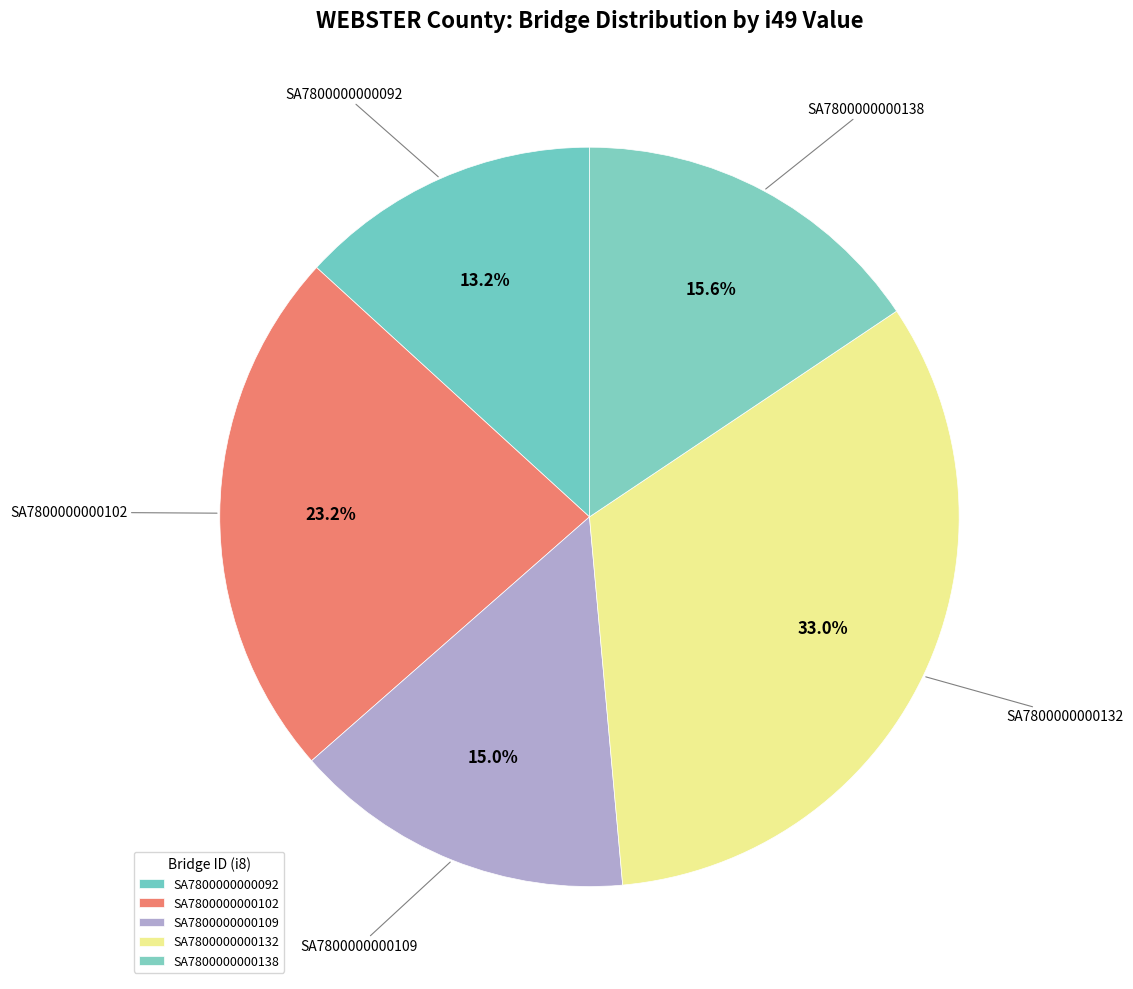

How many segments does this pie chart have?

5